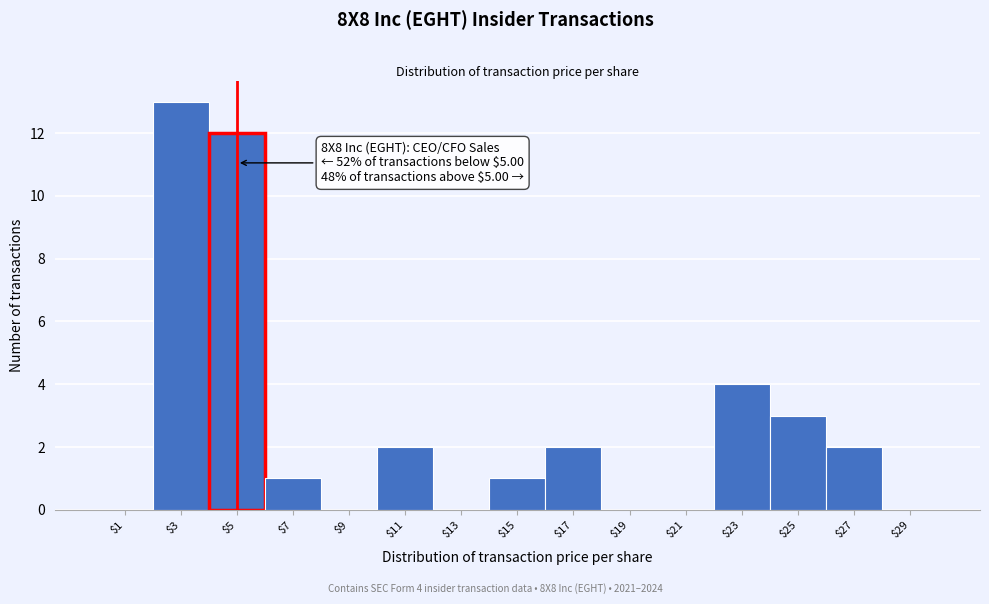

Over which range of the x-axis is the bar tallest?

2 to 4